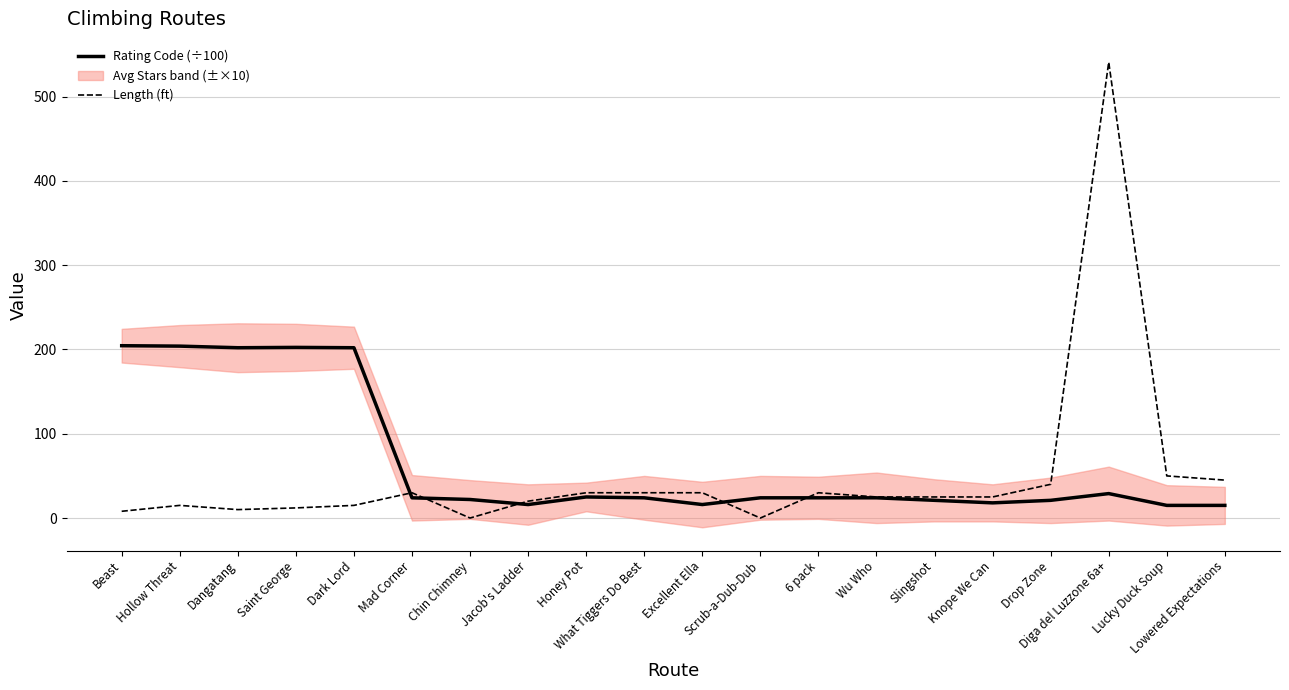

At how many categories does at least one series exceed 519?

1